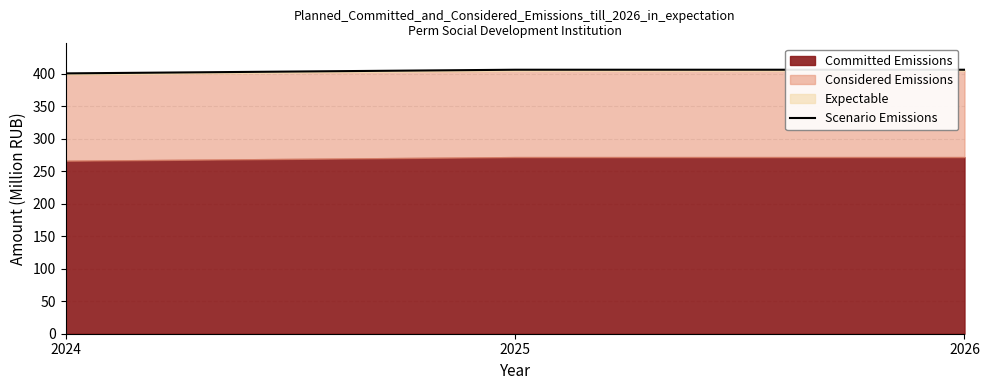

Reading left to right, list all the values displayed in this chart.

400.9	406.6	406.6